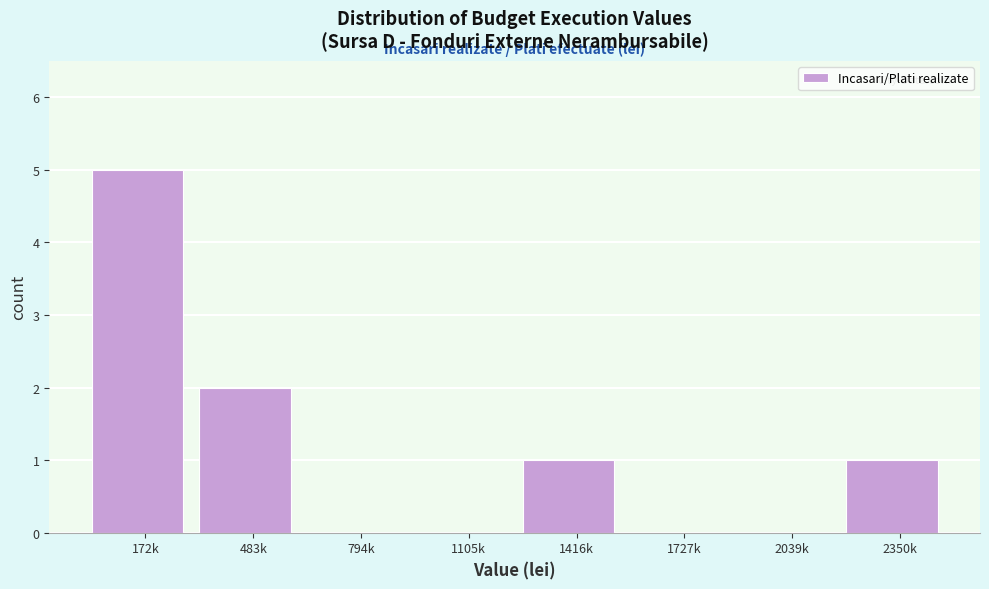

Reading left to right, extract all data points from this chart.

172k=5	483k=2	794k=0	1105k=0	1416k=1	1727k=0	2039k=0	2350k=1